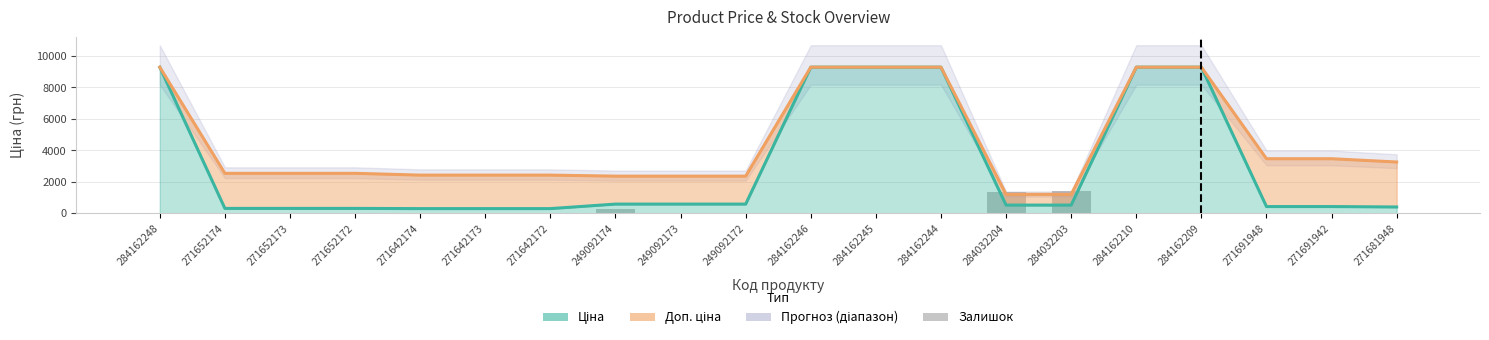

Which has a higher value, 284032203 or 271652172?

284032203